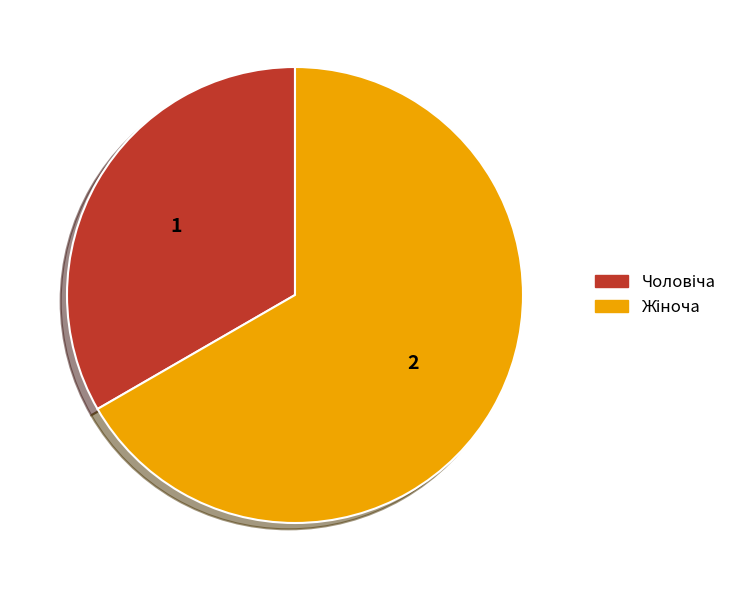

Is there a majority slice in this chart?

Yes